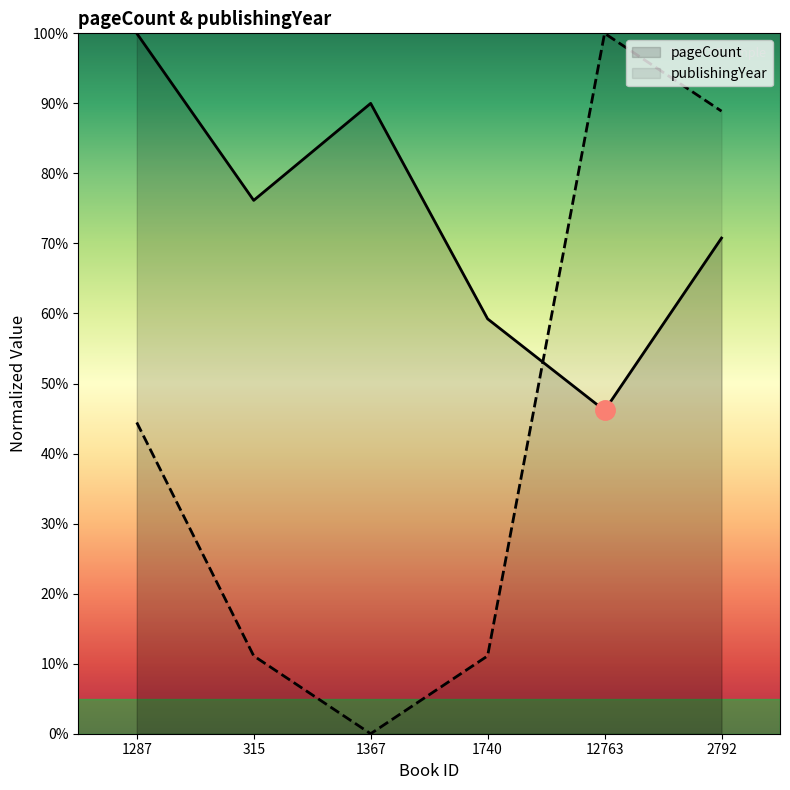

List the labels in order of publishingYear value, smallest first.

1367, 315, 1740, 1287, 2792, 12763